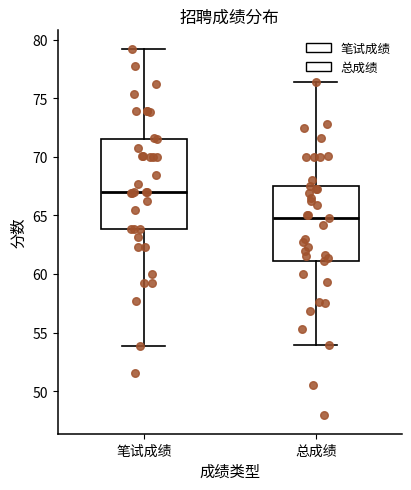

Where is the lower edge of the box for 笔试成绩 on the y-axis? The values are not printed on the chart, so give them approximately, as read against the axis.

64.0